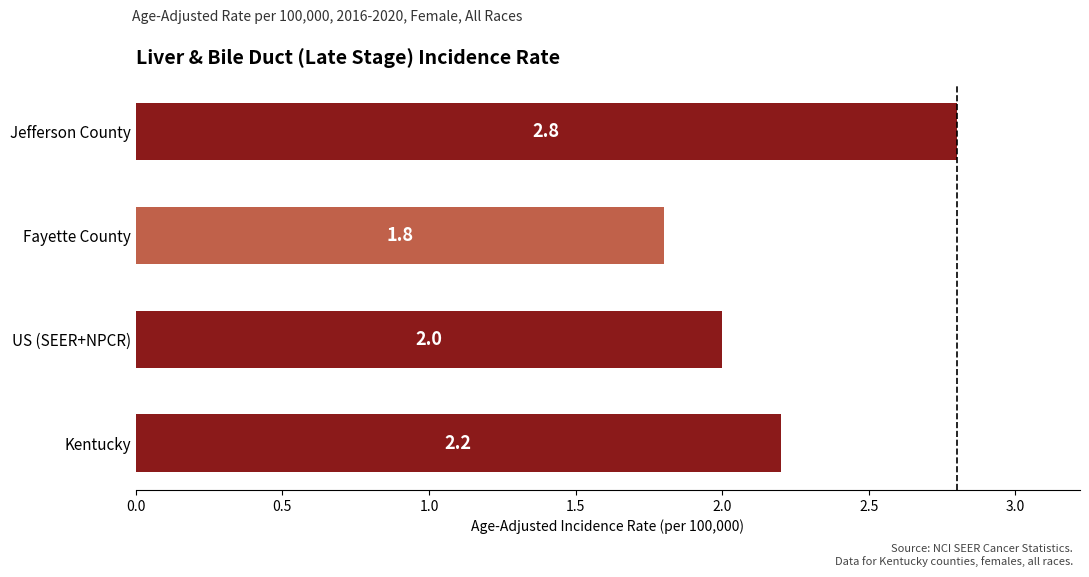

True or false: the data shows 2.2 at Kentucky.

True